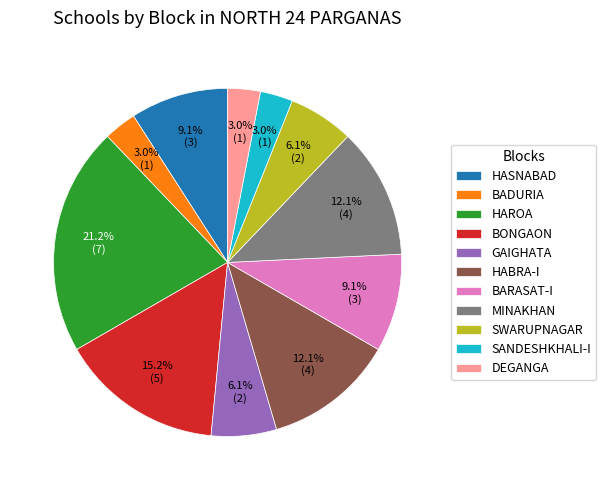

What is the ratio of the value at DEGANGA to the value at BADURIA?

1.0